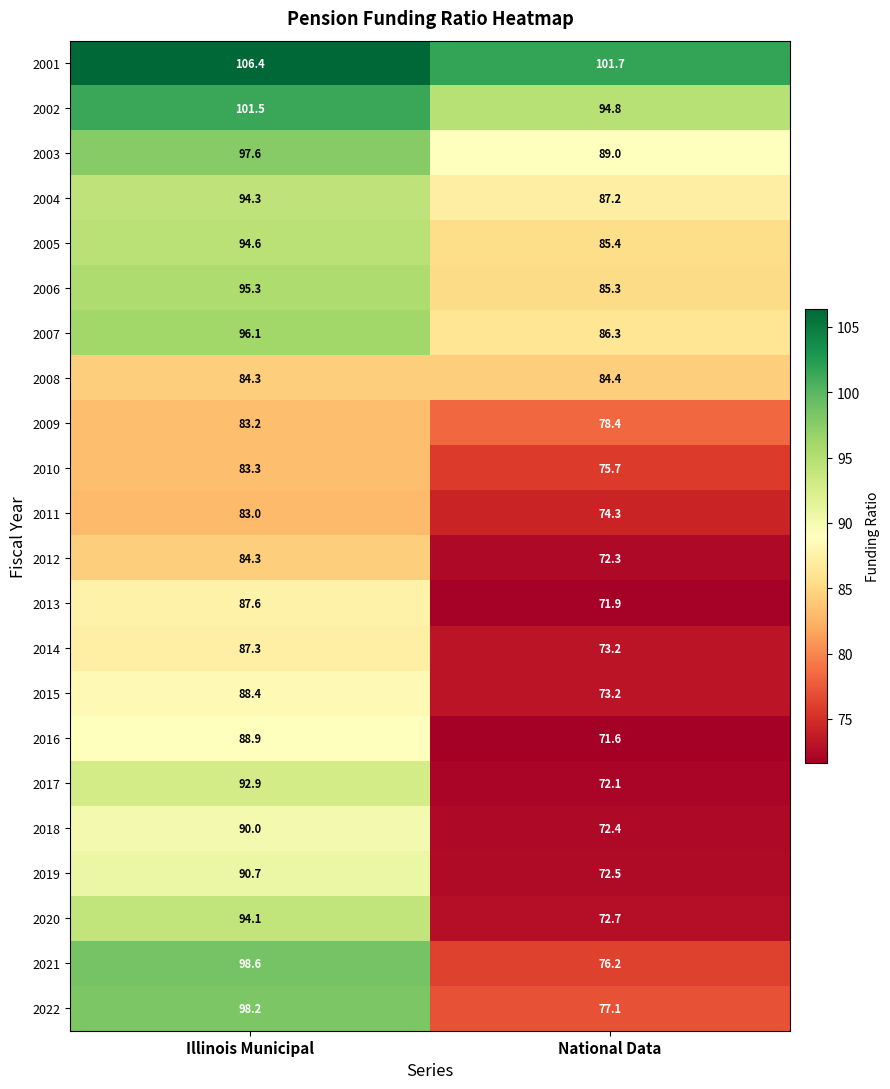

Is it true that 2019 equals 99.5 at National Data?

False